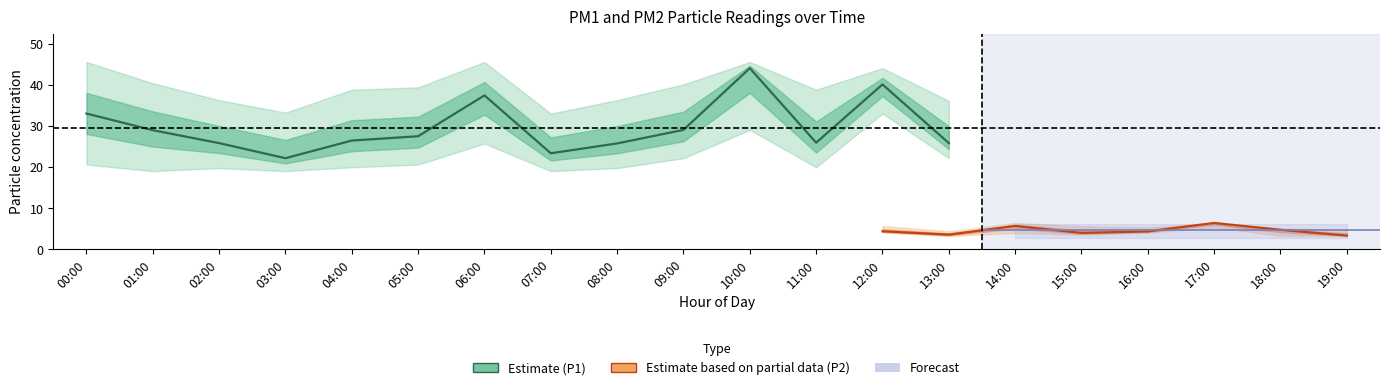

Which series has the largest range (max minus min)?

P1